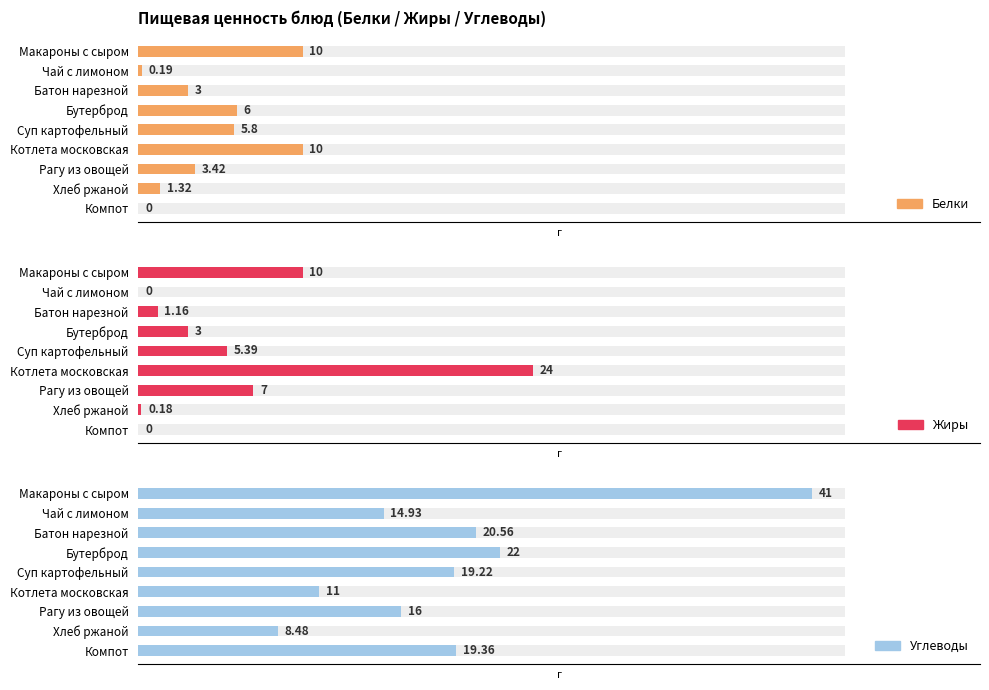

Between Батон нарезной and Компот, which series saw the biggest shift?

Белки